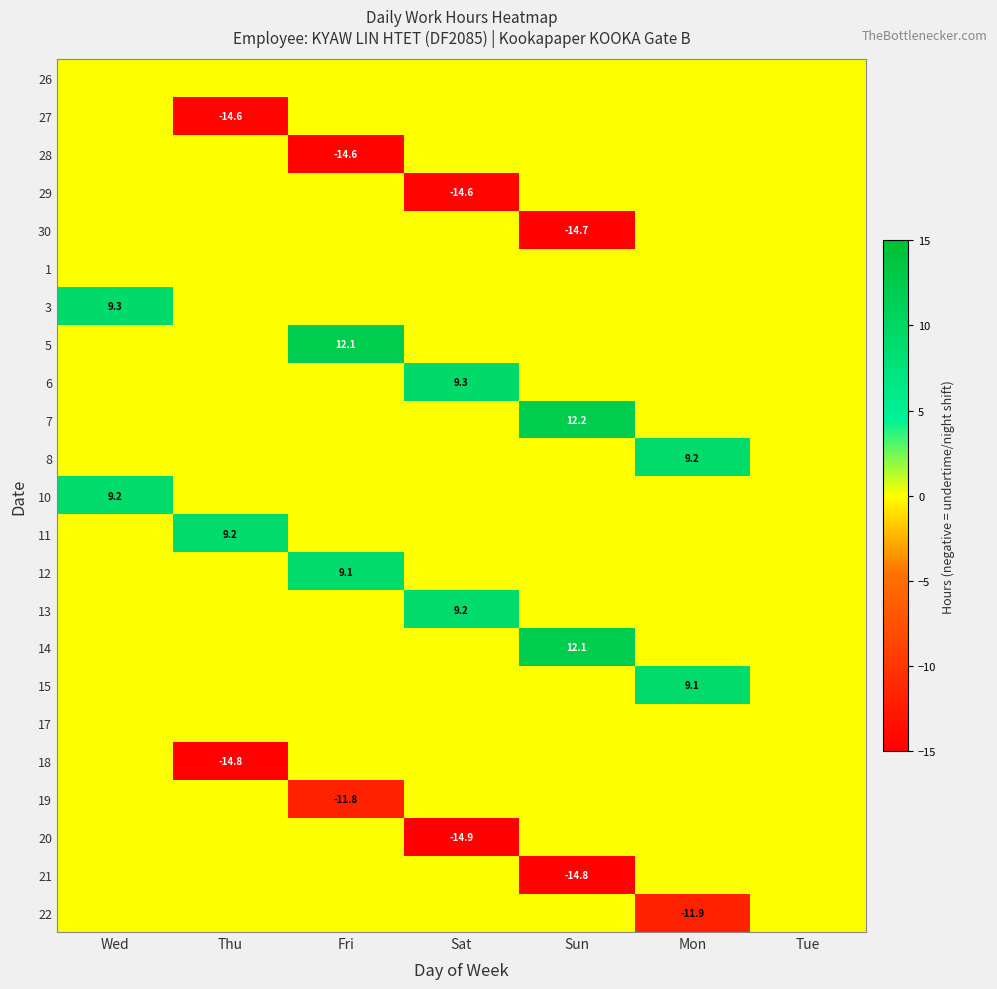

How many data points in 27 are less than 0?

1